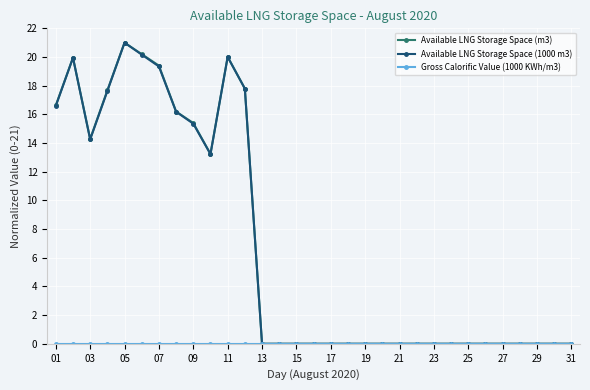

What is the highest value of the Available LNG Storage Space (m3) series?

21.0